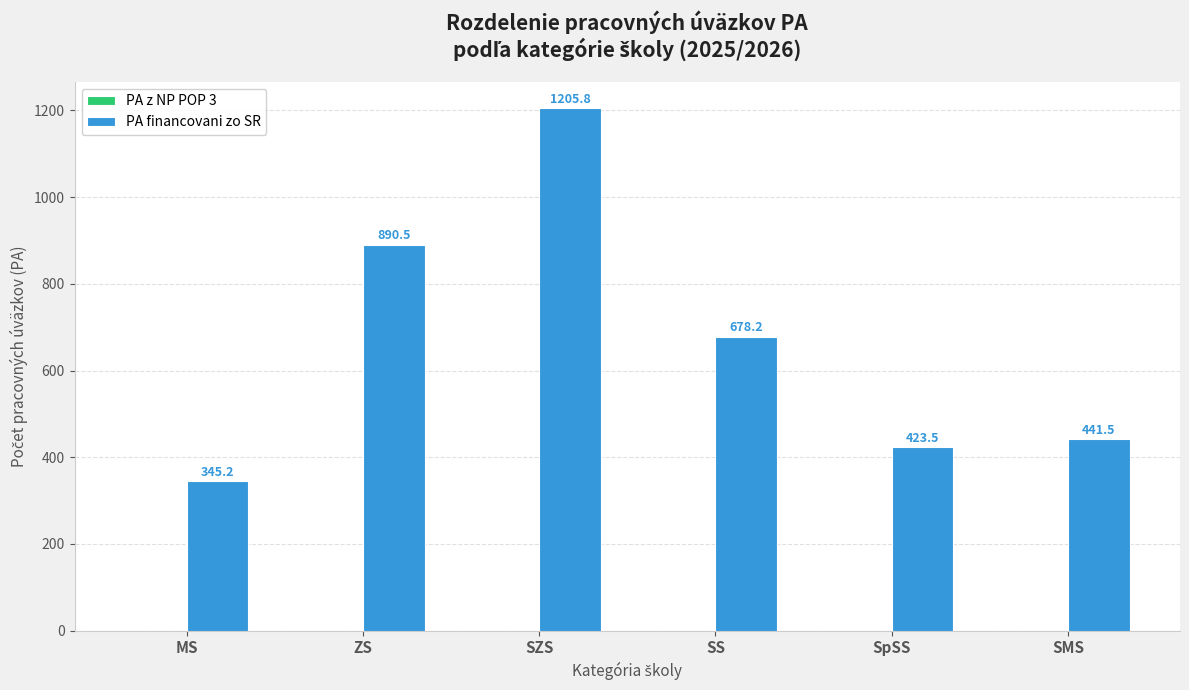

Which category has the lowest value across all series?

MS